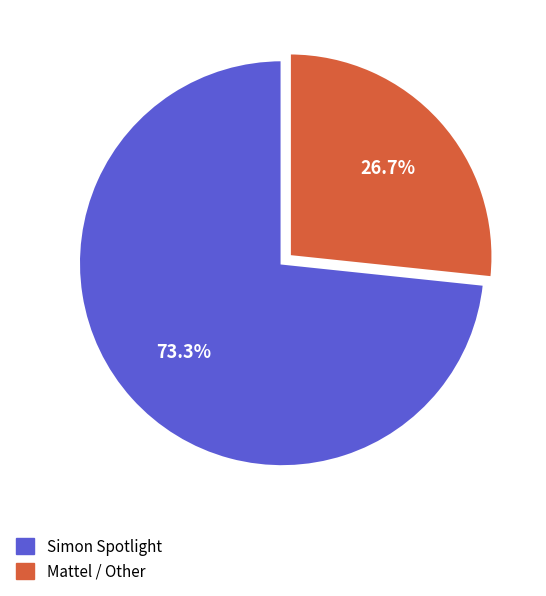

What percentage do Mattel / Other and Simon Spotlight together represent?

100.0%